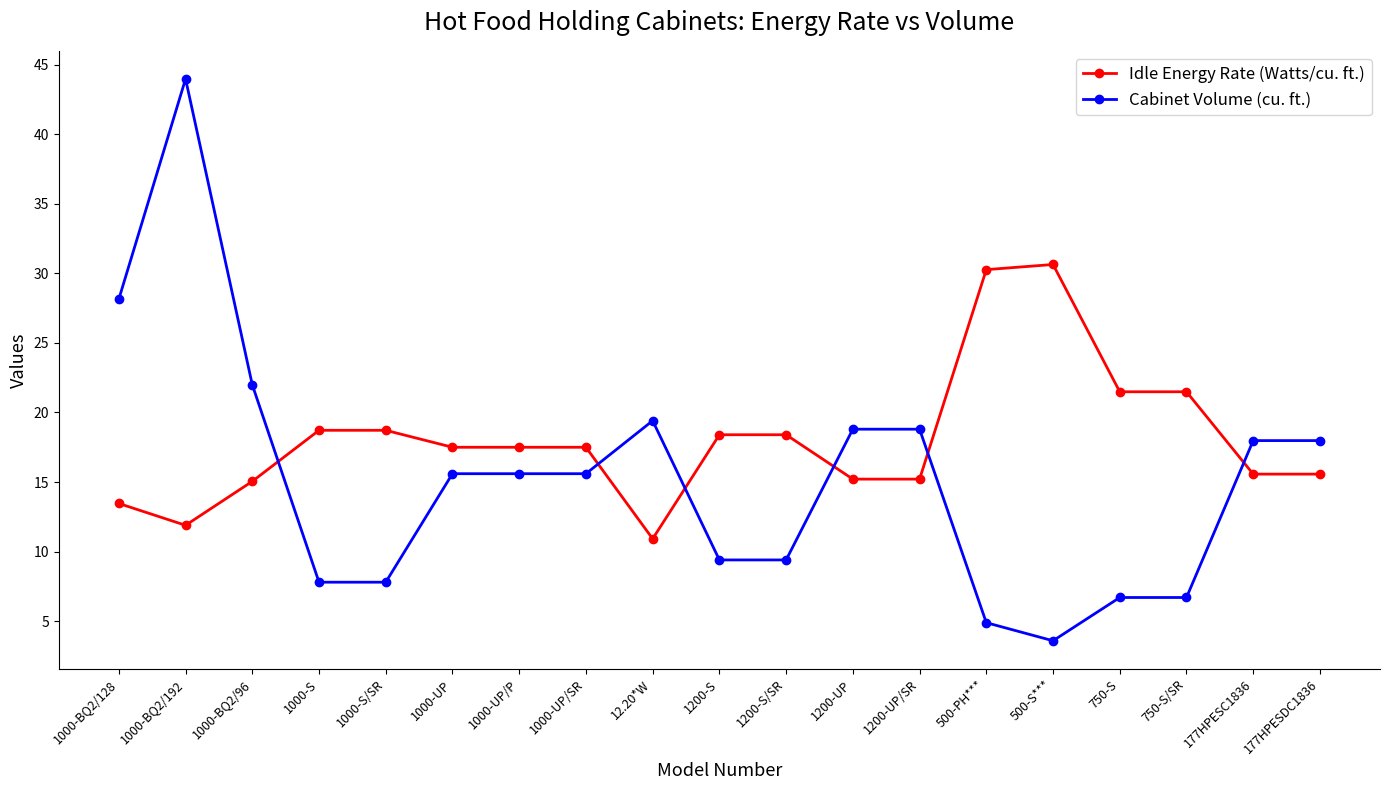

What is the total value across all series at 1000-BQ2/192?

55.9